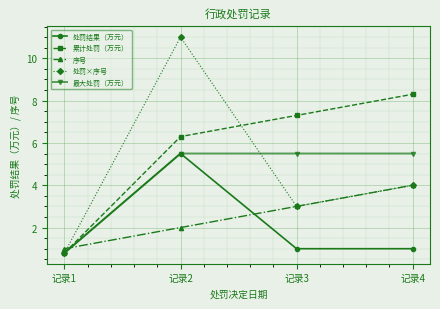

What is the spread (max minus min) of values at 记录3?

6.3